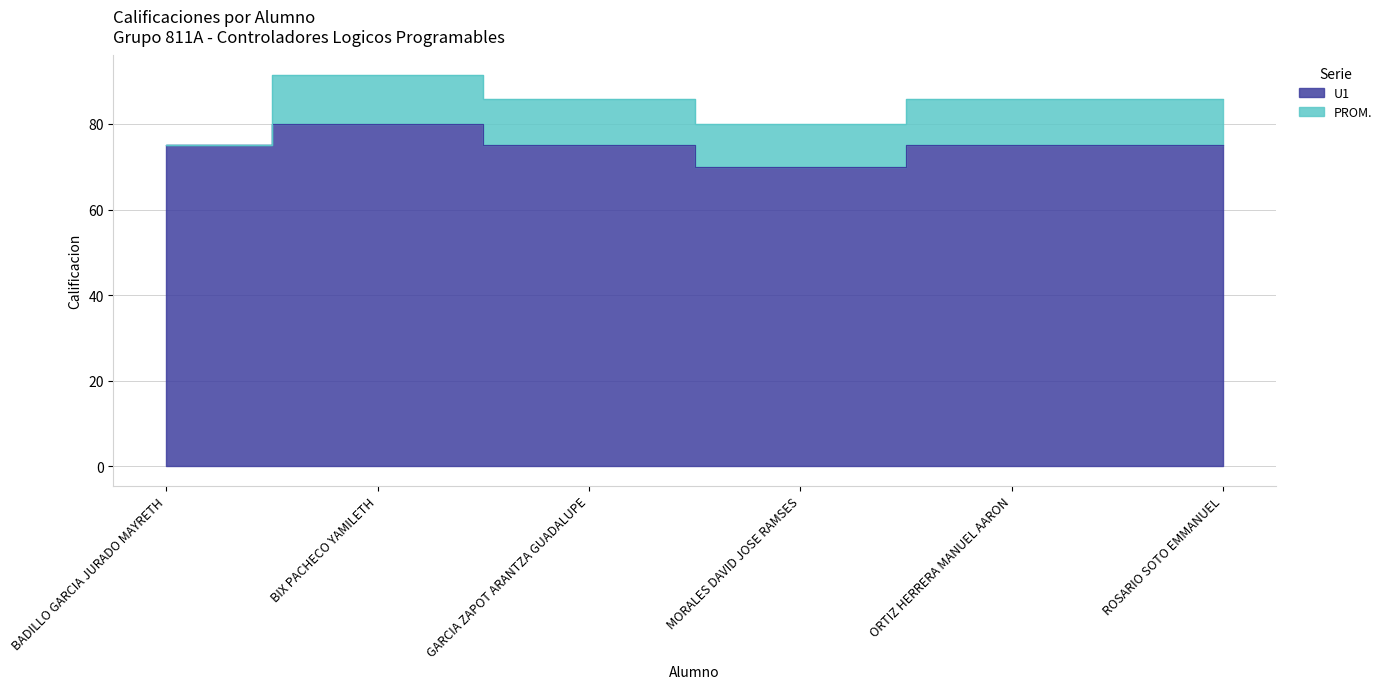

How many categories are shown in the chart?

6